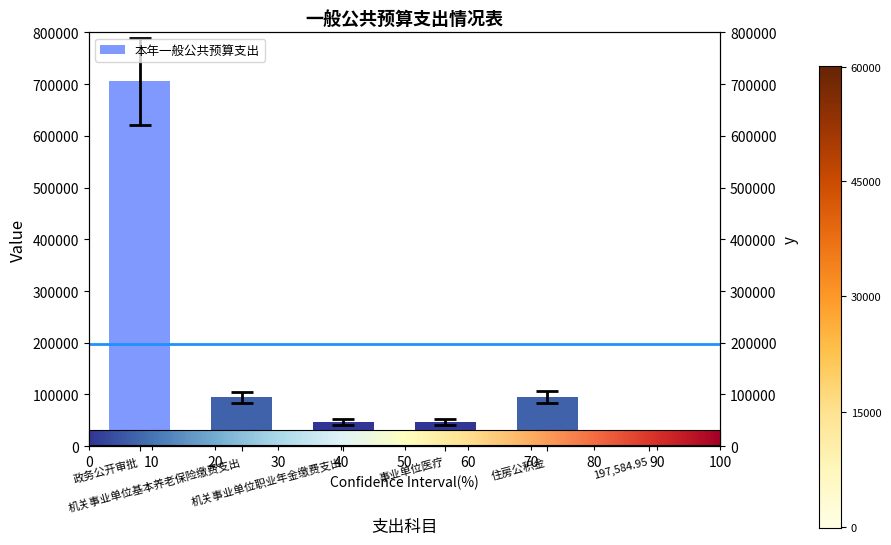

Does the chart contain stacked bars?

No